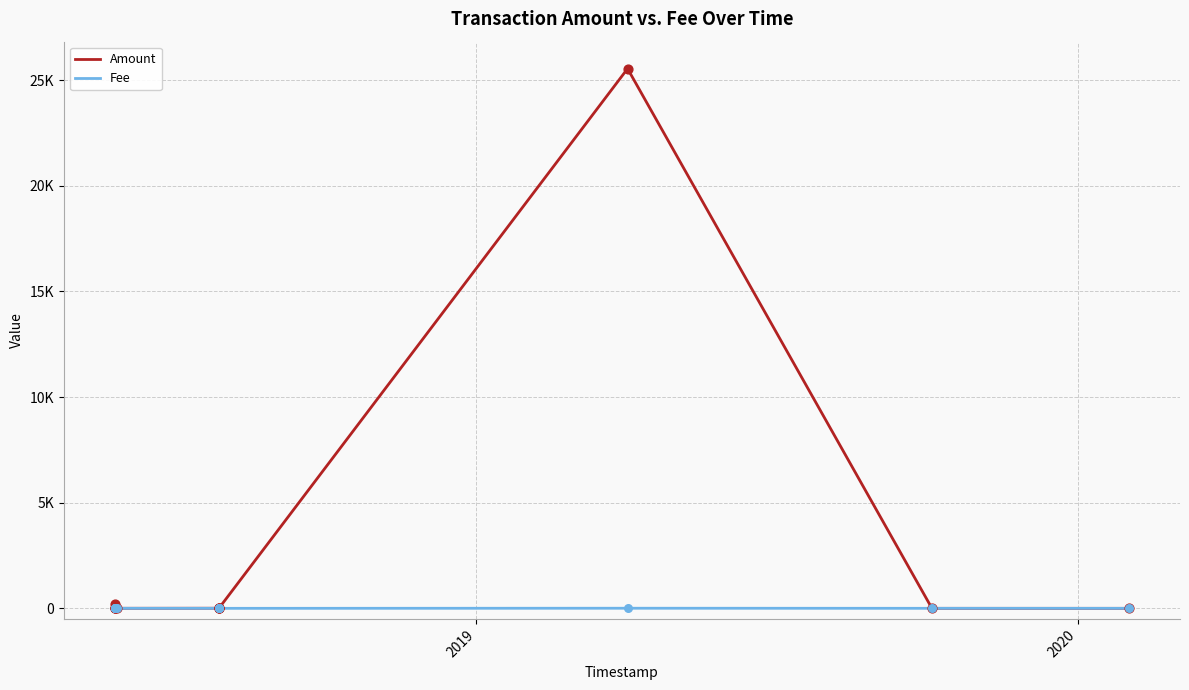

What is the total value across all series at 2020?

207.0